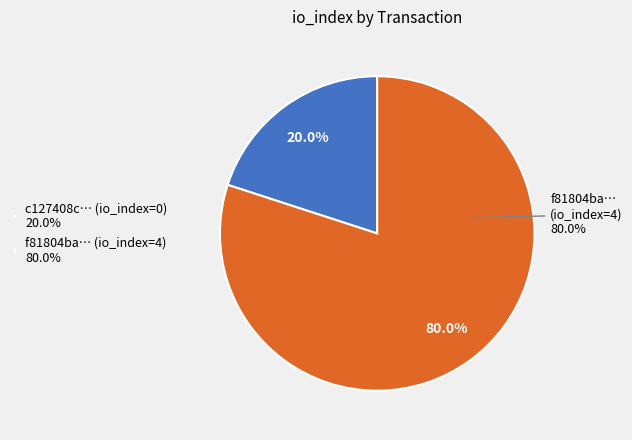

True or false: direction=1 (io_index=4) accounts for 93% of the total.

False